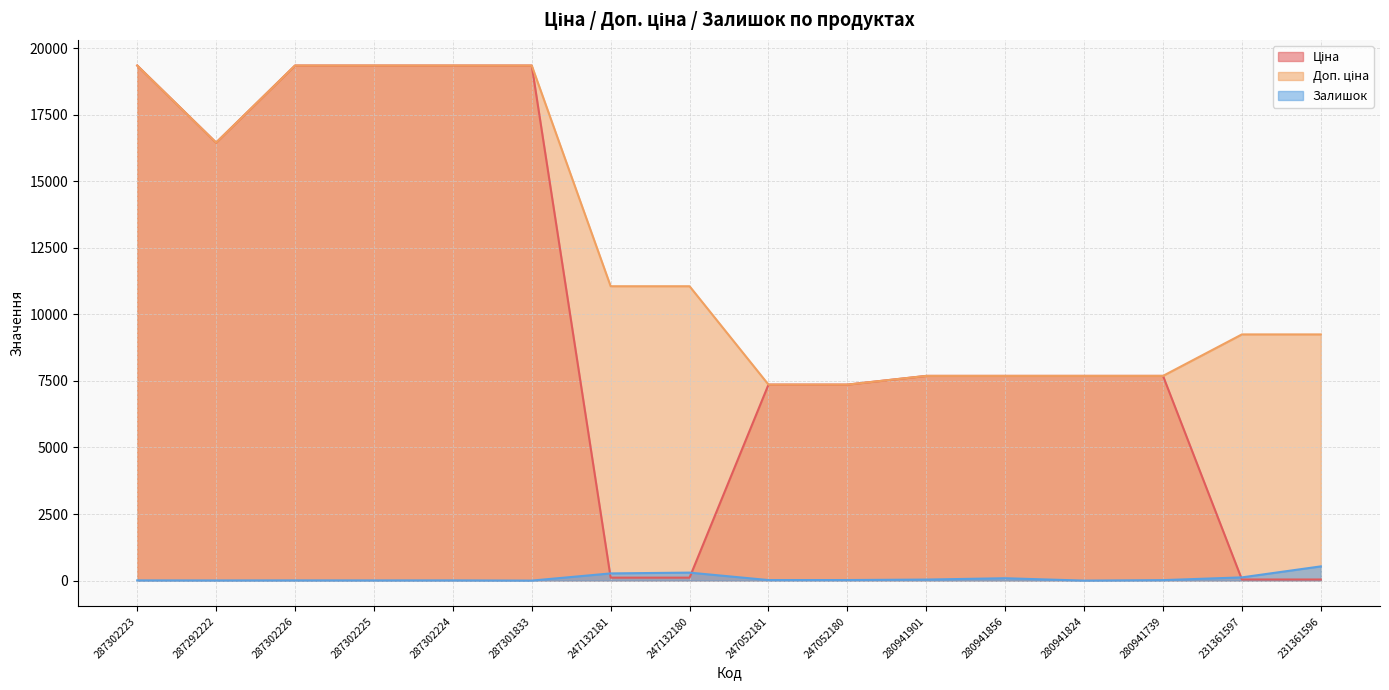

How many lines are shown in the chart?

3